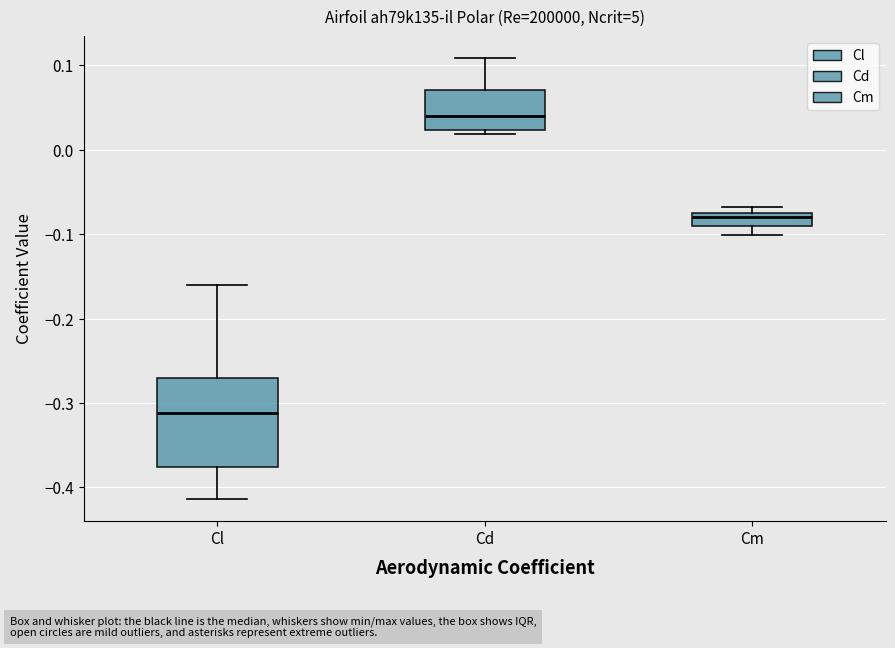

Comparing the boxes themselves (not the whiskers), which one is the tallest?

Cl